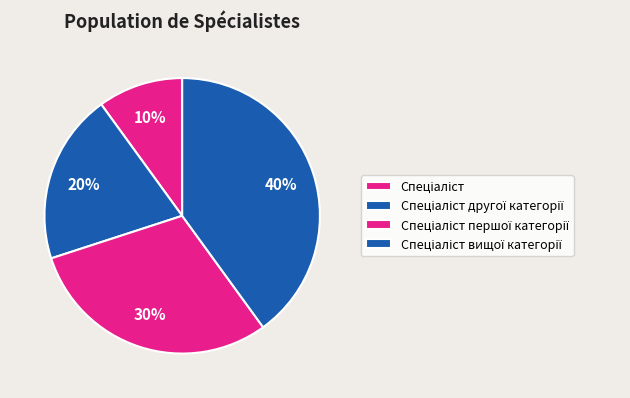

Does any single category account for the majority?

No